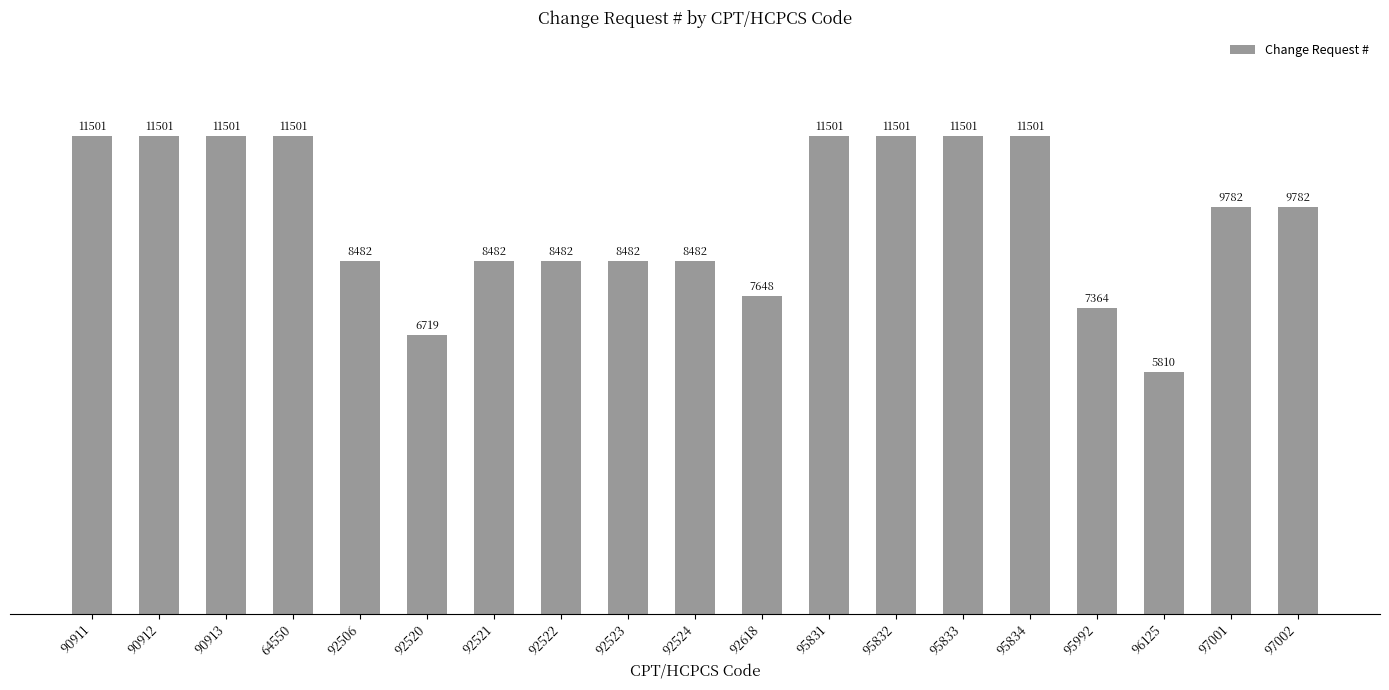

What is the change in value from 90912 to 92524?

-3019